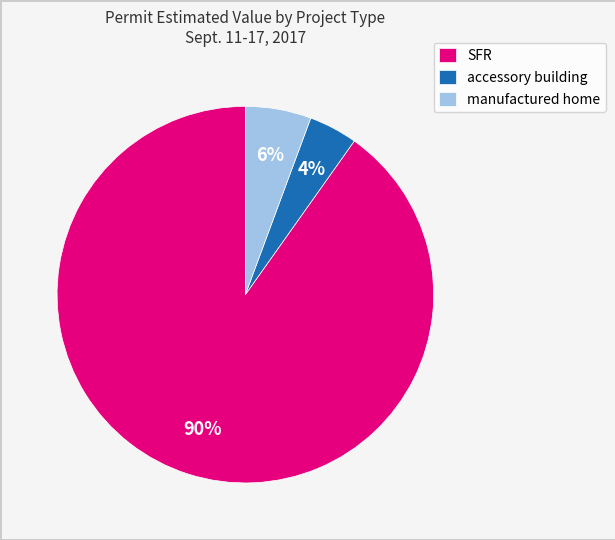

Rank the categories by value from highest to lowest.

SFR, manufactured home, accessory building